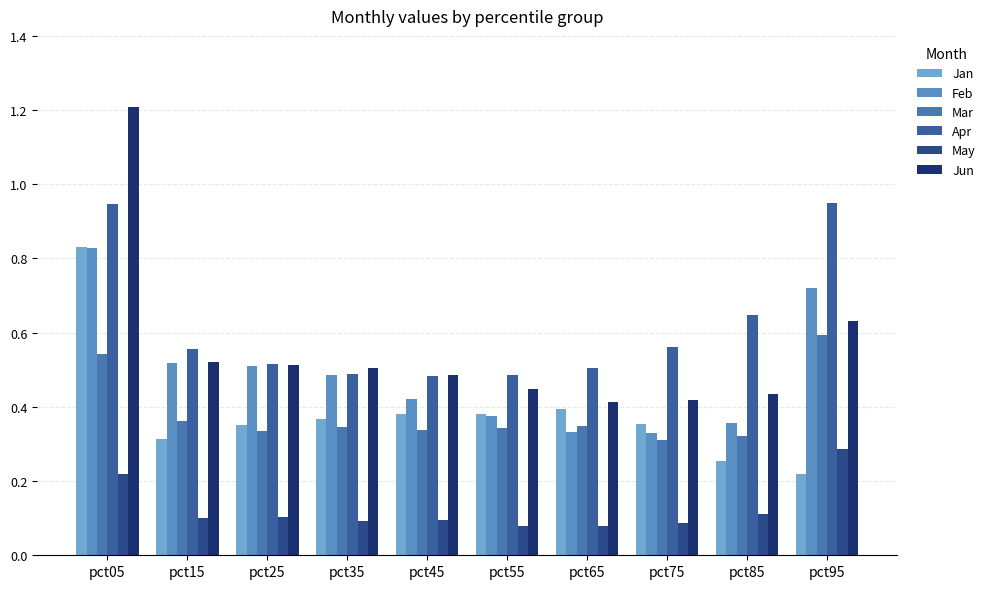

How many bars are there in total?

60